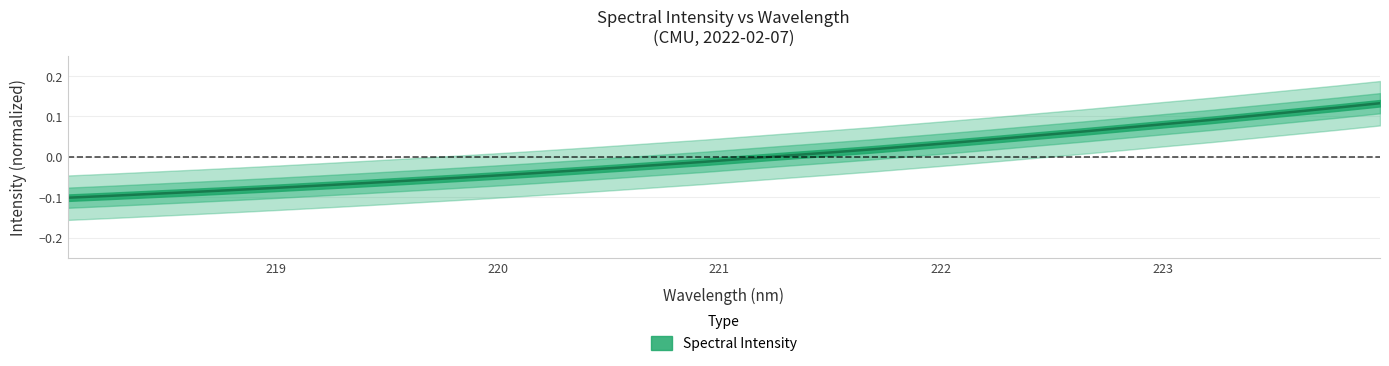

What value does the data have at 218.8244?

-0.1